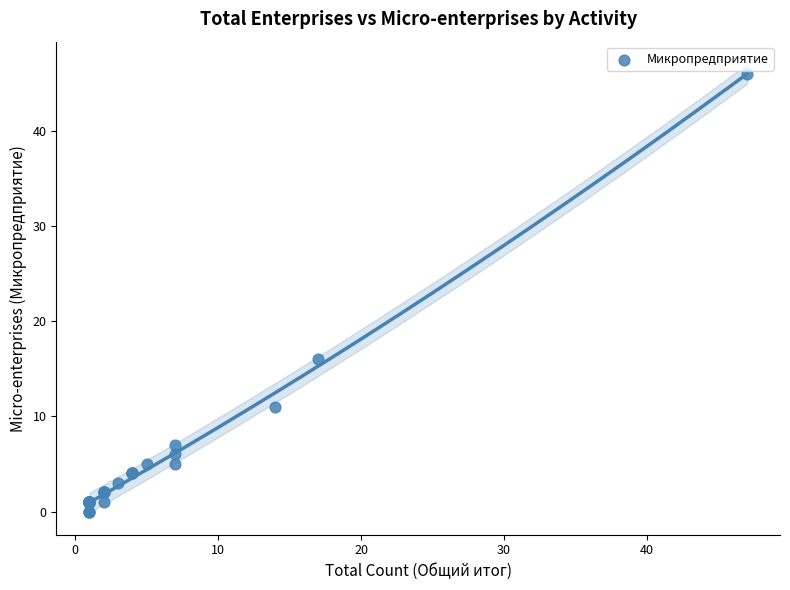

What Y value in the scatter plot is closest to 23?

16